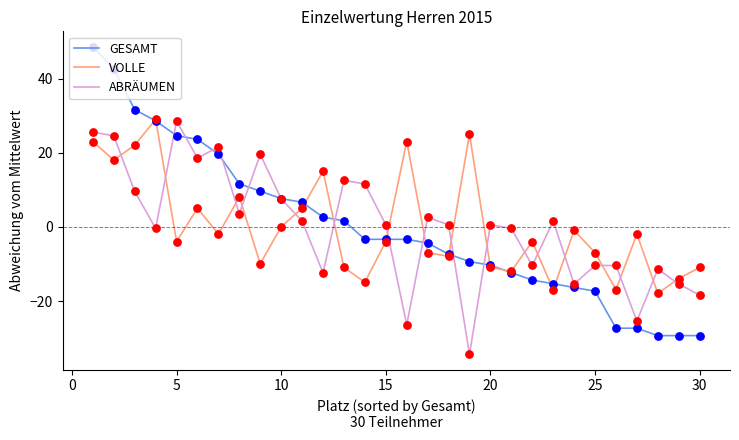

What are all the series names shown in the legend?

GESAMT, VOLLE, ABRÄUMEN